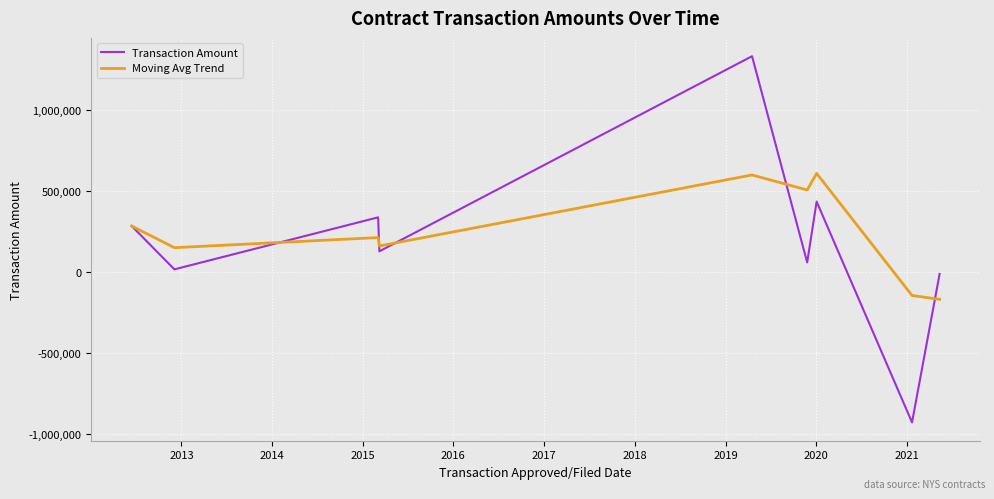

Does the chart display data point markers on the line(s)?

No